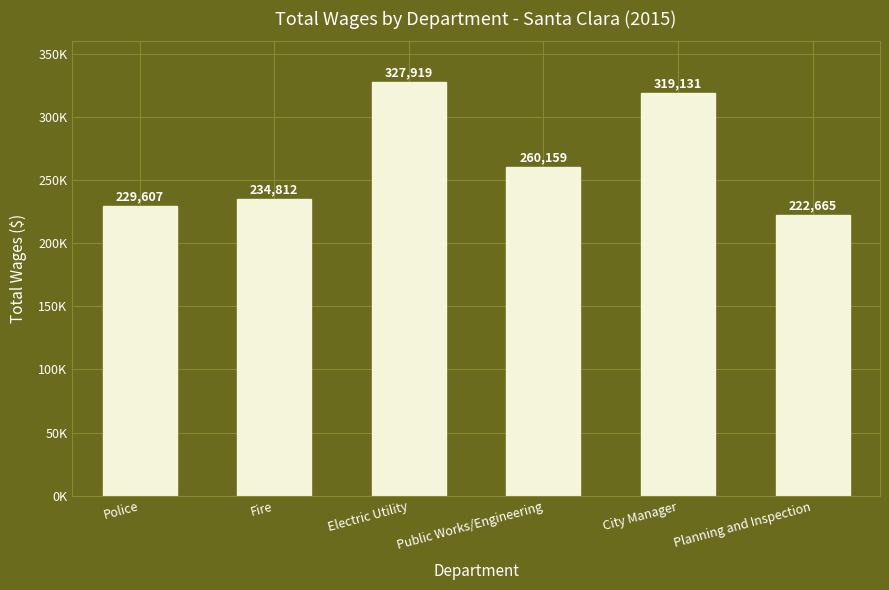

Rank the categories by value from lowest to highest.

Planning and Inspection, Police, Fire, Public Works/Engineering, City Manager, Electric Utility